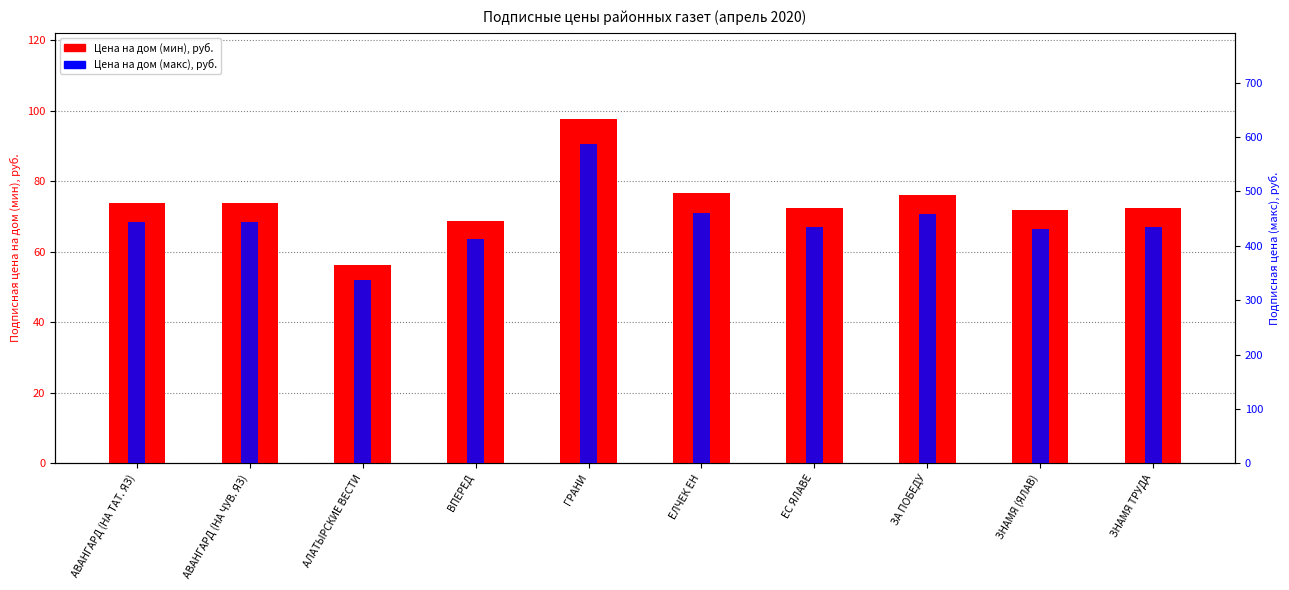

How many bars are there in each group?

2